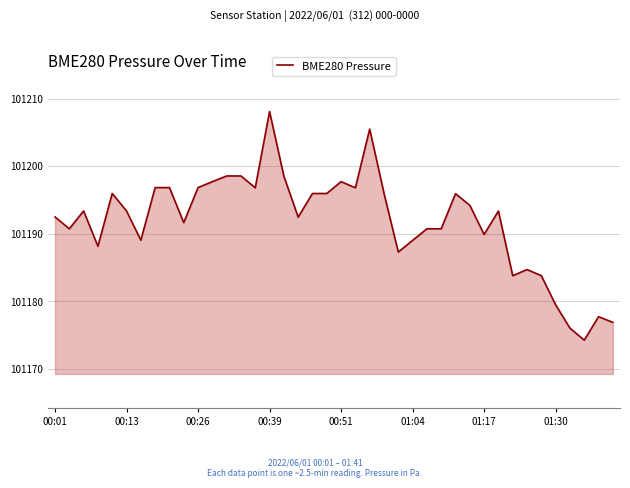

What is the average value?

101191.8